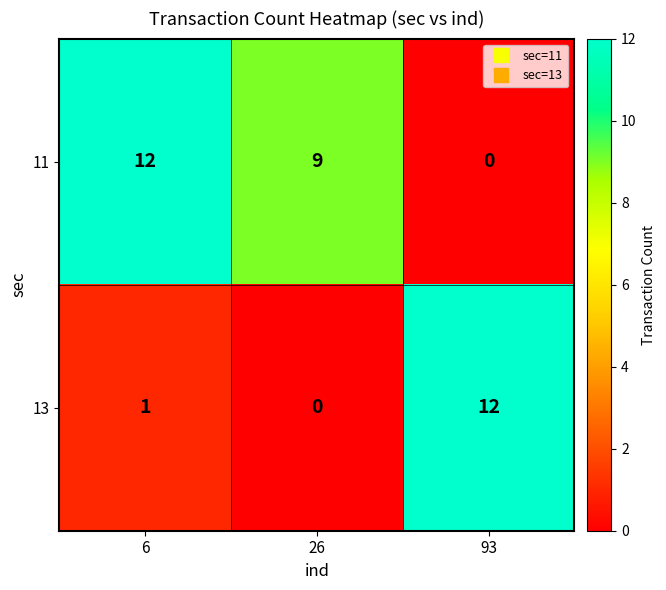

The value of 11 at 93 is -7. True or false?

False